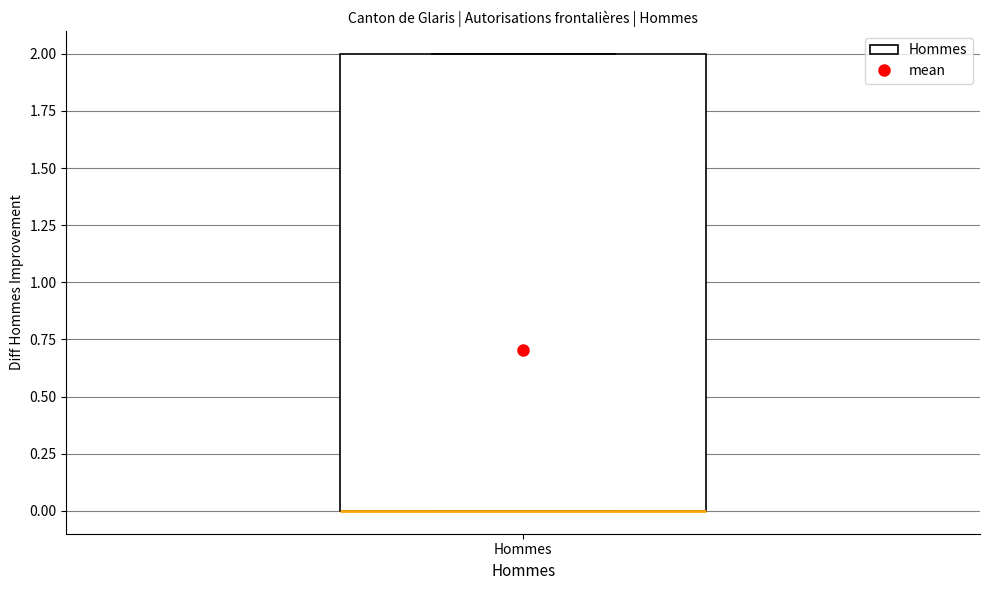

Where is the upper edge of the box for Hommes on the y-axis? The values are not printed on the chart, so give them approximately, as read against the axis.

2